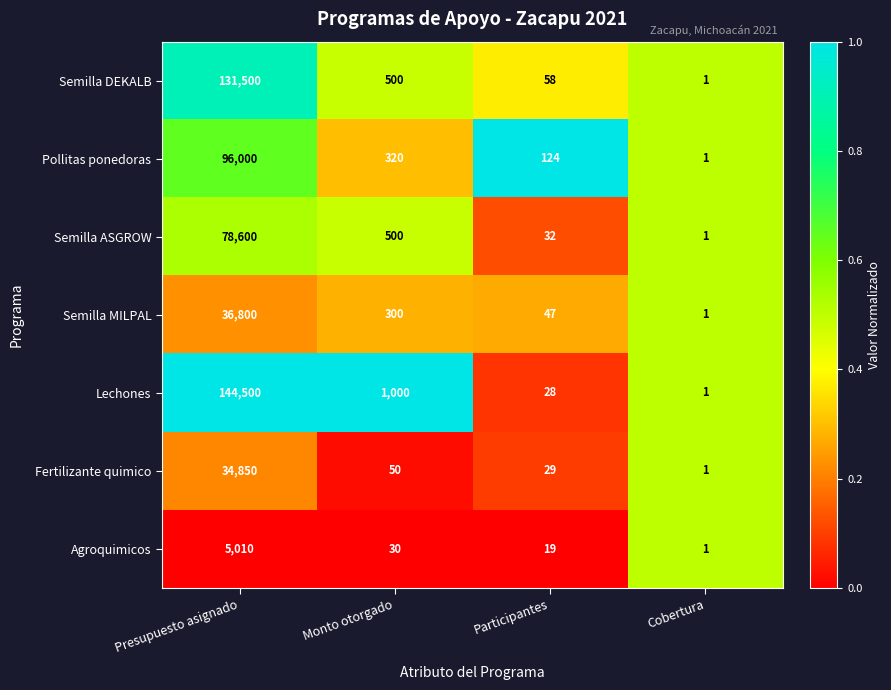

What is the total value across all series at Presupuesto asignado?

527260